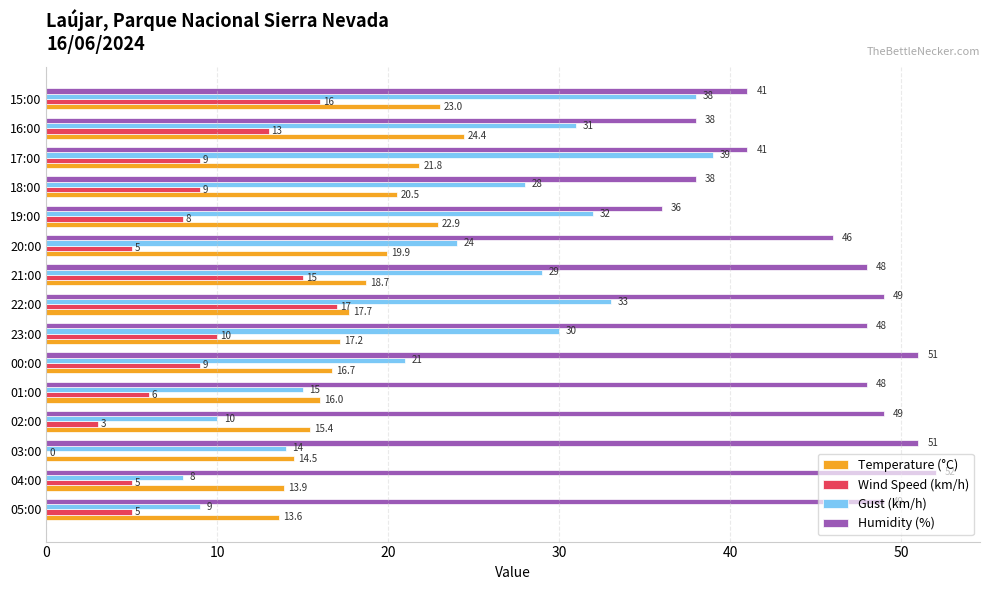

At which category is the sum across all series the highest?

15:00